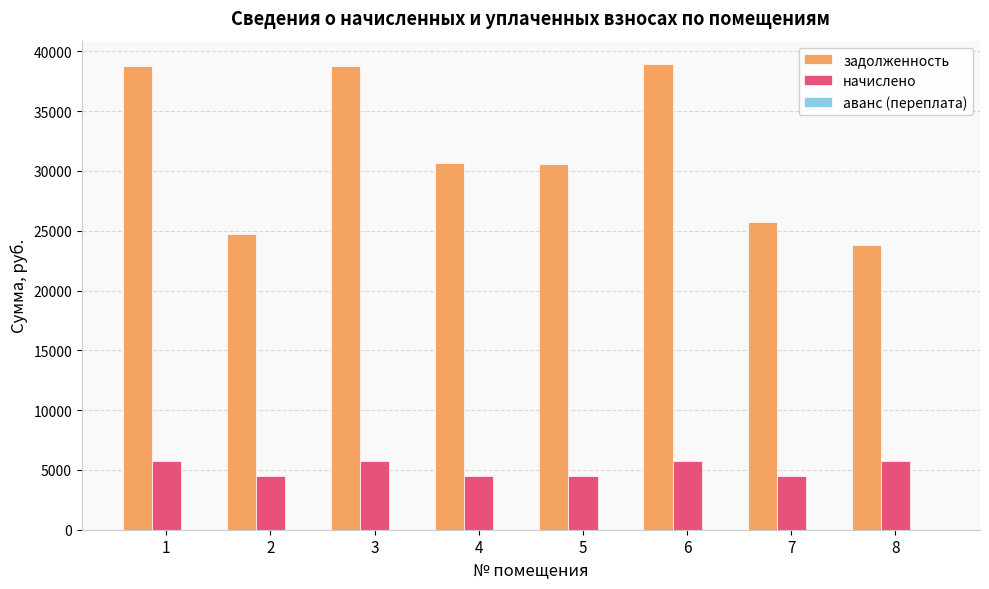

At how many categories does at least one series exceed 7777?

8